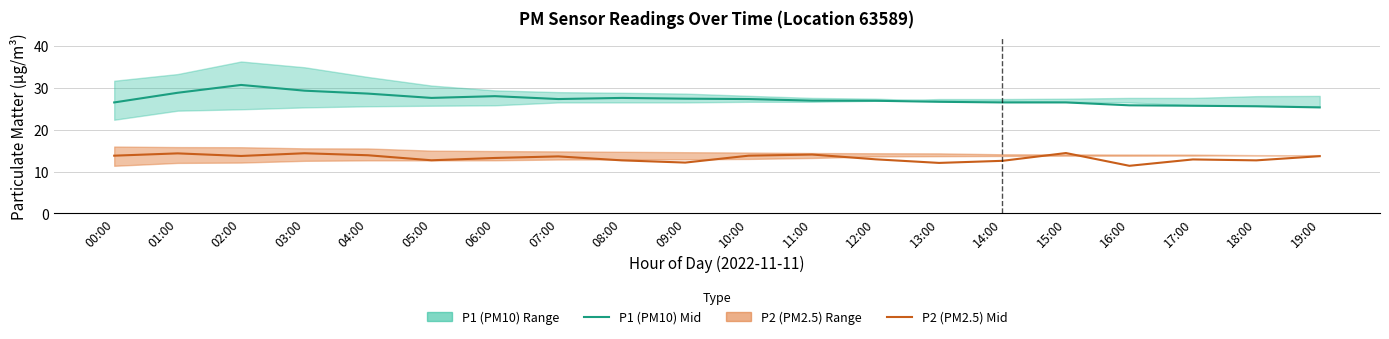

At 17:00, list the series in order from smallest to largest.

P2 (PM2.5) Mid, P1 (PM10) Mid